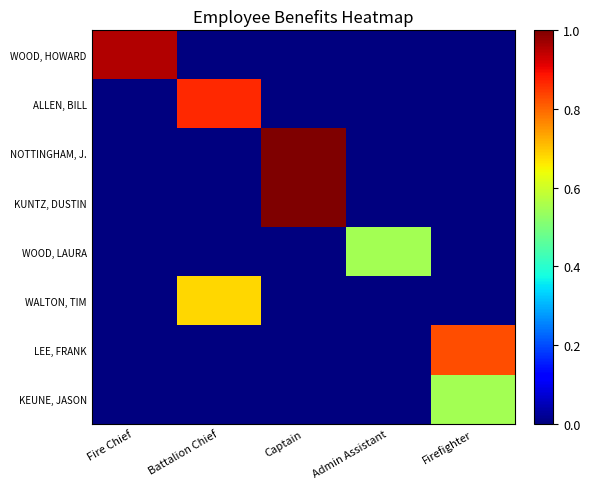

Which label corresponds to the largest value in the chart?

Captain